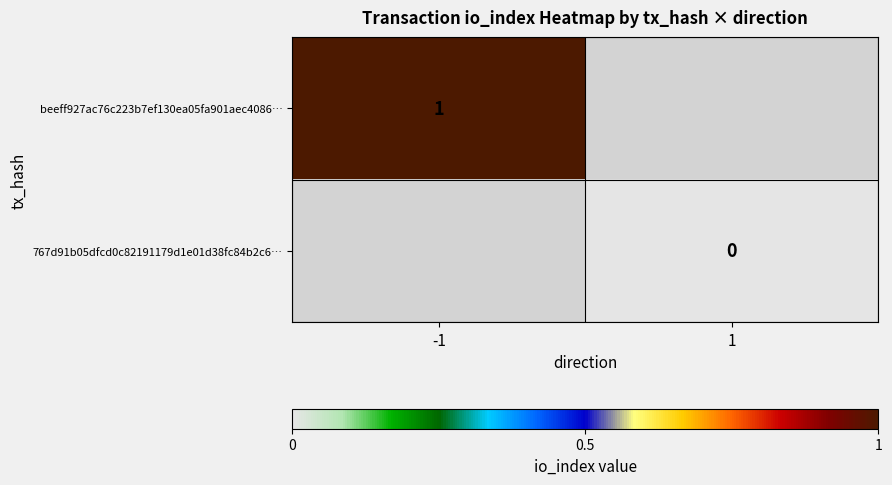

Is the value of beeff927ac76c223b7ef130ea05fa901aec4086… at -1 greater than the value of 767d91b05dfcd0c82191179d1e01d38fc84b2c6… at 1?

Yes